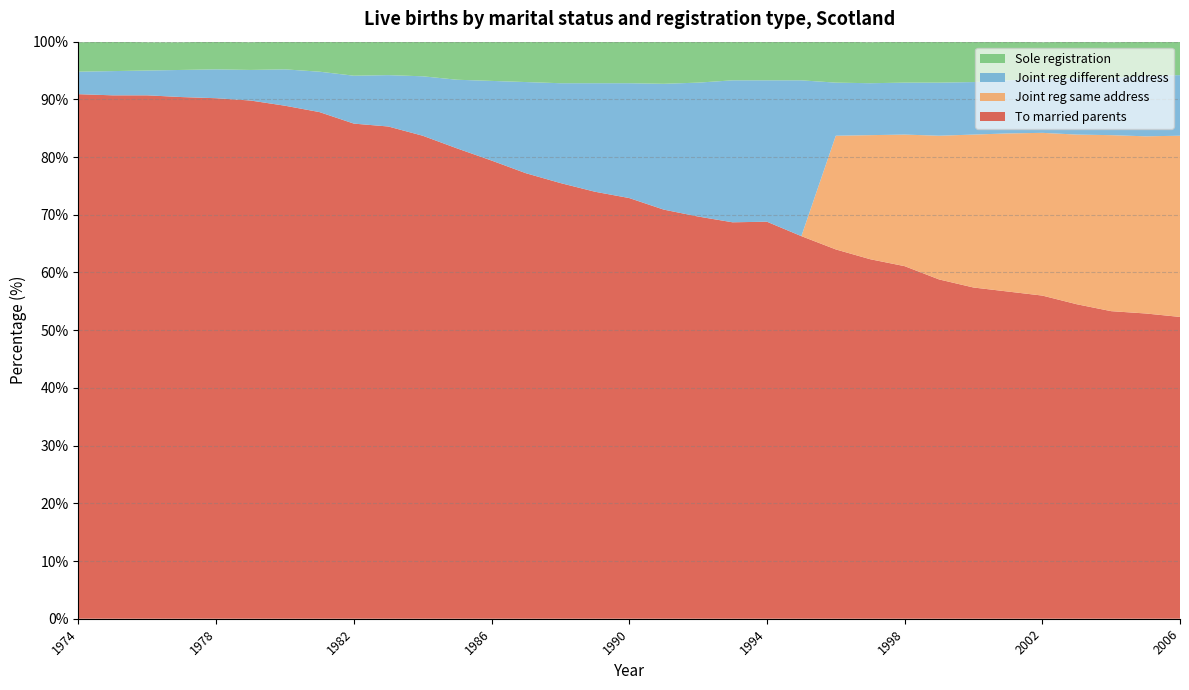

Reading left to right, list all the values displayed in this chart.

To married parents: 1974=90.9	1975=90.7	1976=90.7	1977=90.4	1978=90.2	1979=89.8	1980=88.9	1981=87.8	1982=85.8	1983=85.3	1984=83.7	1985=81.5	1986=79.4	1987=77.2	1988=75.5	1989=74.0	1990=72.9	1991=70.9	1992=69.7	1993=68.7	1994=68.8	1995=66.3	1996=64.0	1997=62.3	1998=61.1	1999=58.8	2000=57.4	2001=56.7	2002=56.0	2003=54.5	2004=53.3	2005=52.9	2006=52.3
Joint reg same address: 1974=0.0	1975=0.0	1976=0.0	1977=0.0	1978=0.0	1979=0.0	1980=0.0	1981=0.0	1982=0.0	1983=0.0	1984=0.0	1985=0.0	1986=0.0	1987=0.0	1988=0.0	1989=0.0	1990=0.0	1991=0.0	1992=0.0	1993=0.0	1994=0.0	1995=0.0	1996=19.7	1997=21.5	1998=22.8	1999=24.9	2000=26.5	2001=27.4	2002=28.2	2003=29.4	2004=30.5	2005=30.7	2006=31.4
Joint reg different address: 1974=3.9	1975=4.2	1976=4.3	1977=4.7	1978=5.0	1979=5.3	1980=6.3	1981=7.0	1982=8.3	1983=8.9	1984=10.3	1985=11.9	1986=13.8	1987=15.8	1988=17.3	1989=18.8	1990=19.9	1991=21.8	1992=23.2	1993=24.6	1994=24.5	1995=27.0	1996=9.2	1997=9.0	1998=9.0	1999=9.2	2000=9.1	2001=9.2	2002=9.4	2003=9.8	2004=9.9	2005=10.5	2006=10.5
Sole registration: 1974=5.1	1975=5.1	1976=4.9	1977=4.8	1978=4.8	1979=4.8	1980=4.9	1981=5.2	1982=5.9	1983=5.9	1984=6.1	1985=6.6	1986=6.8	1987=7.0	1988=7.2	1989=7.2	1990=7.2	1991=7.4	1992=7.1	1993=6.8	1994=6.7	1995=6.8	1996=7.1	1997=7.1	1998=7.1	1999=7.1	2000=7.1	2001=6.7	2002=6.3	2003=6.3	2004=6.2	2005=5.9	2006=5.9